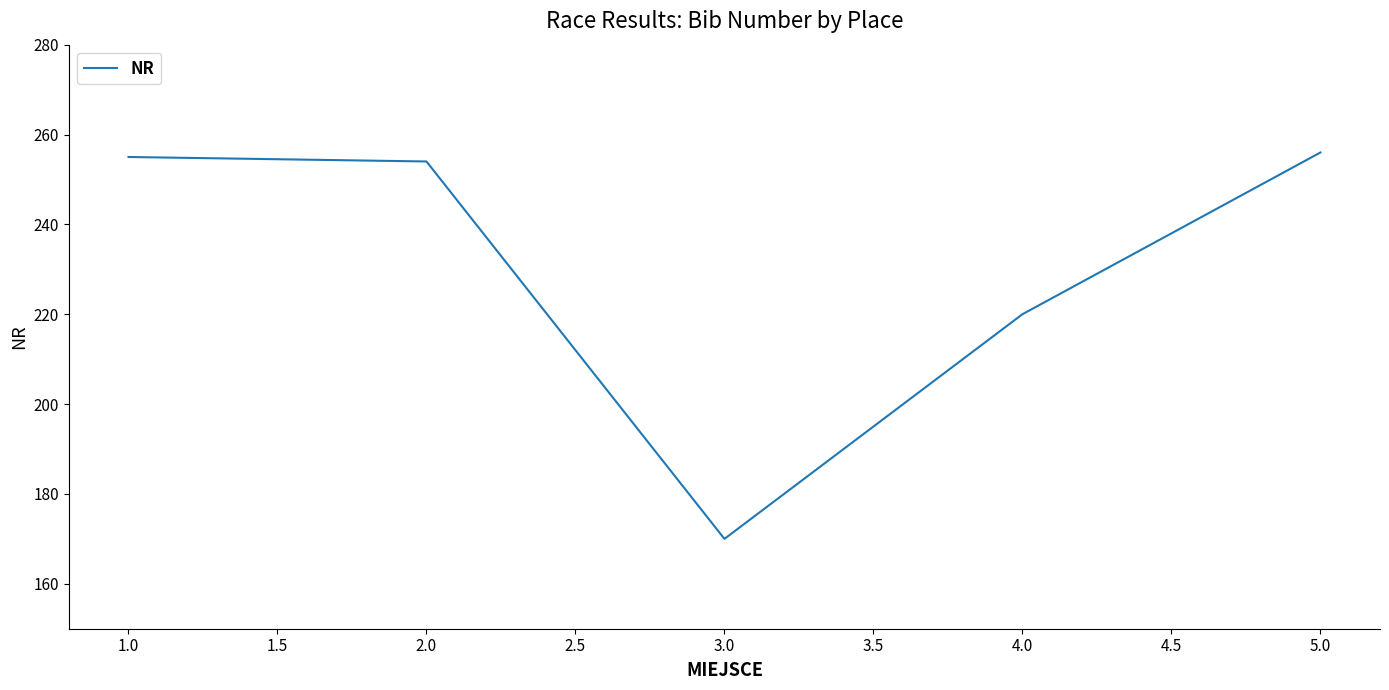

The value at 1.0 is 122. True or false?

False